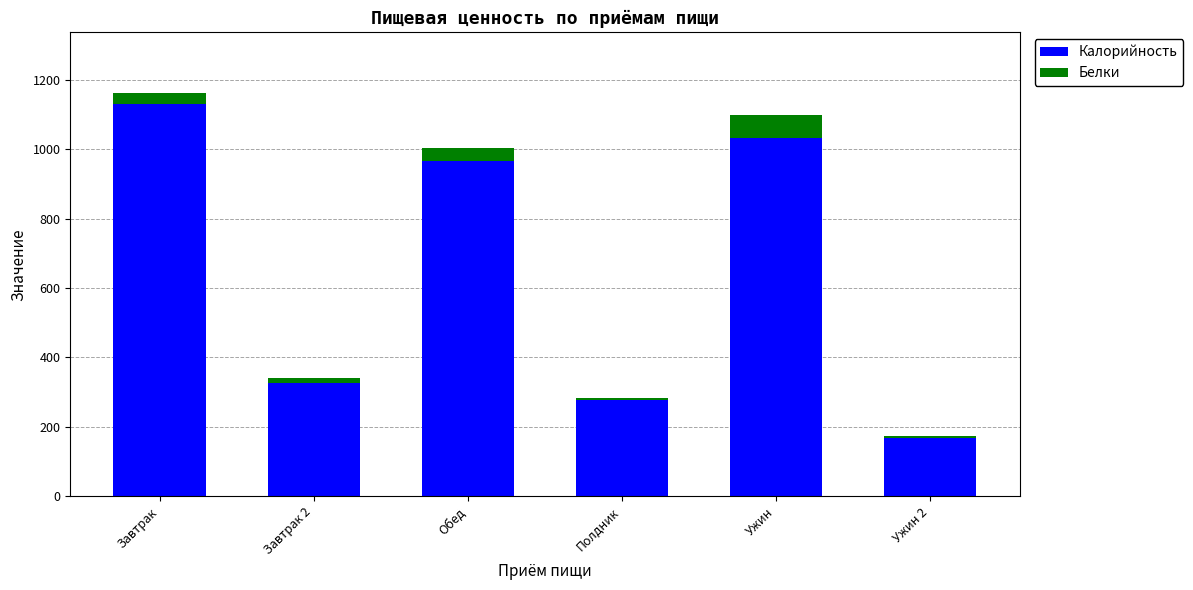

True or false: Калорийность has a value of 43 at Ужин 2.

False